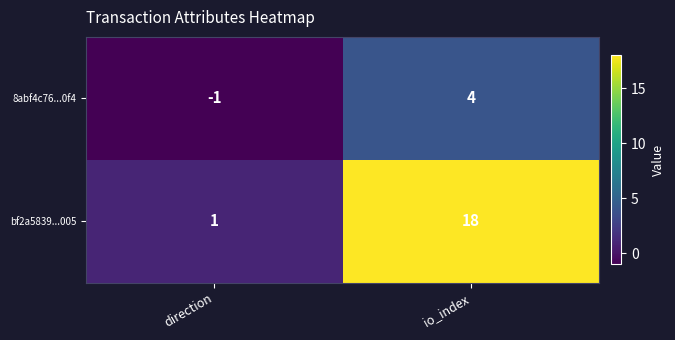

Which label corresponds to the largest value in the chart?

io_index